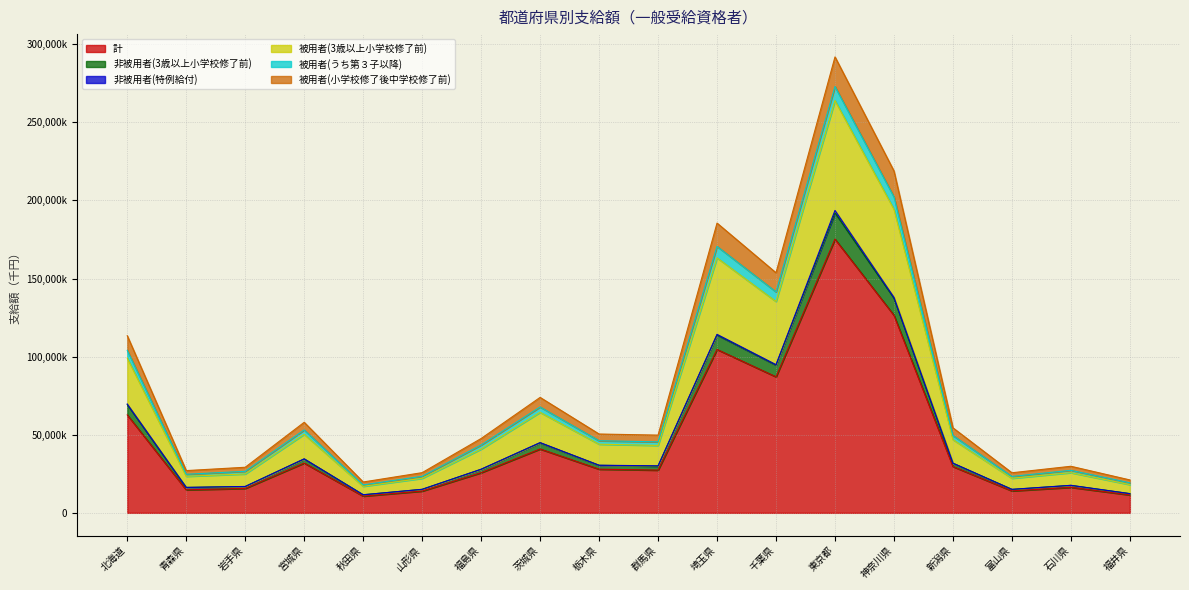

Does the chart display data point markers on the line(s)?

No